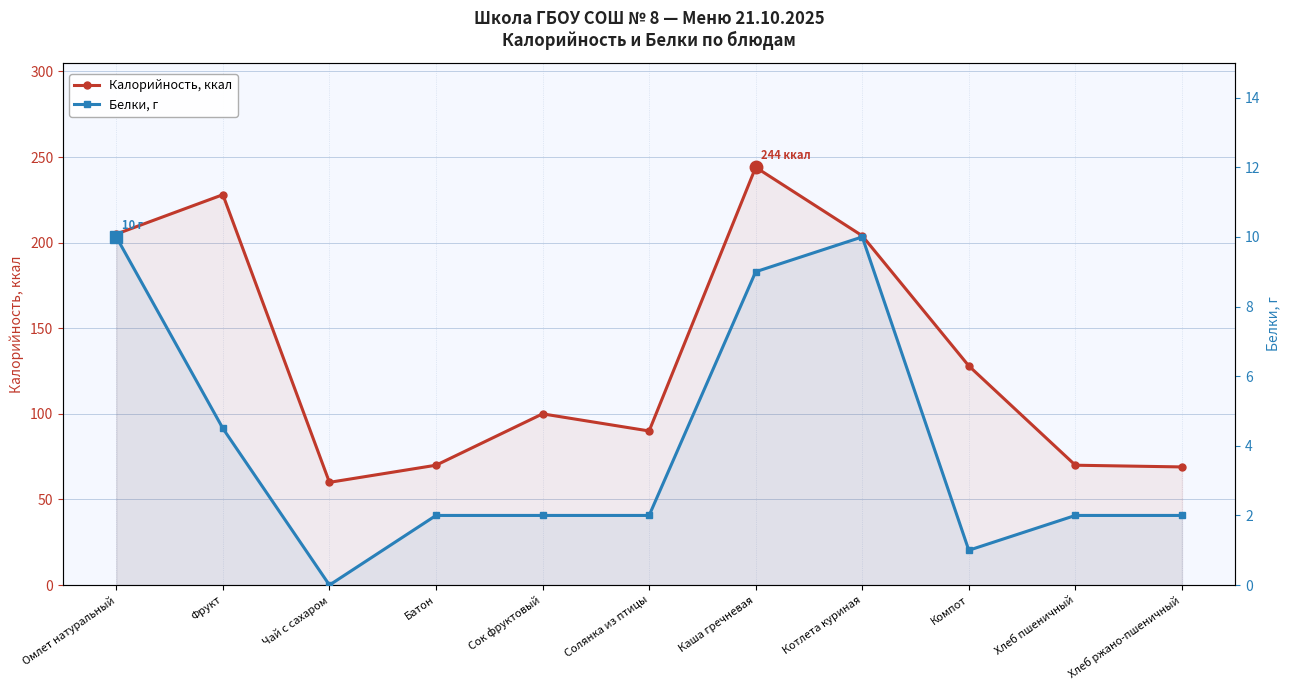

Is it true that Белки, г equals 2.0 at Сок фруктовый?

True